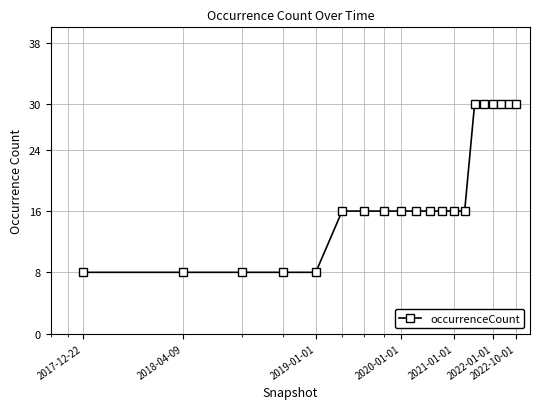

What is the smallest value displayed?

8